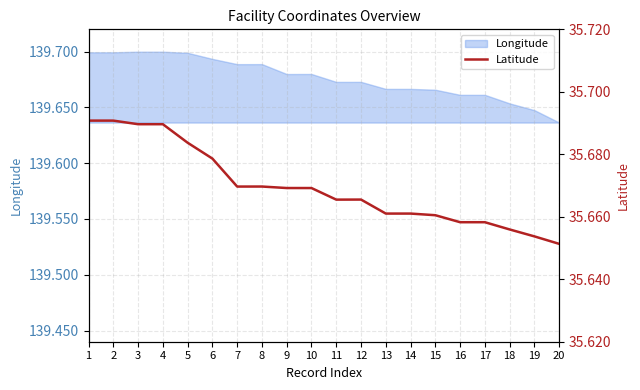

The Longitude series shows 56.2 at 1. True or false?

False